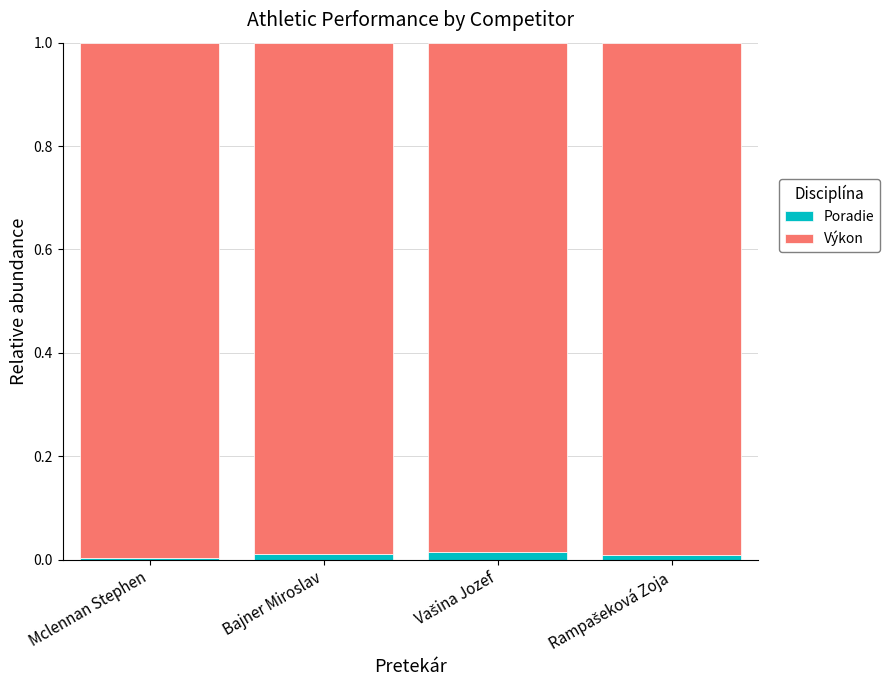

Is it true that Poradie equals 0.0 at Bajner Miroslav?

True